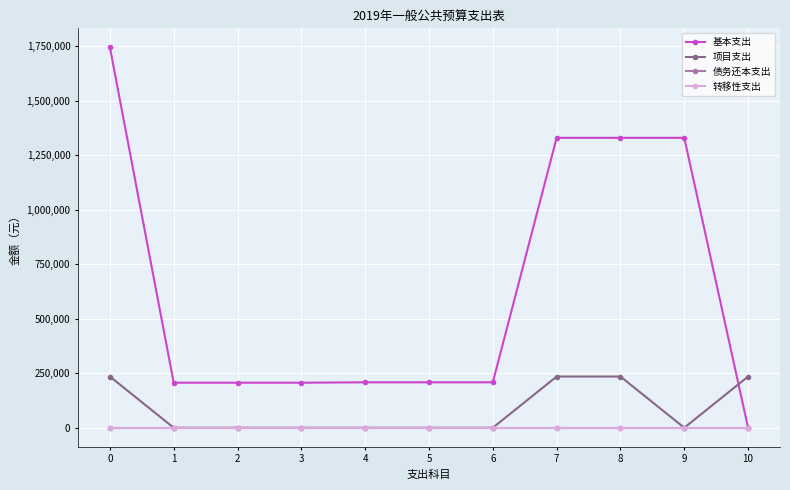

Reading right to left, what are all the values shown in this chart?

基本支出: 10=0	9=1330031	8=1330031	7=1330031	6=208512	5=208512	4=208512	3=206575	2=206575	1=206575	0=1745118
项目支出: 10=235000	9=0	8=235000	7=235000	6=0	5=0	4=0	3=0	2=0	1=0	0=235000
债务还本支出: 10=0	9=0	8=0	7=0	6=0	5=0	4=0	3=0	2=0	1=0	0=0
转移性支出: 10=0	9=0	8=0	7=0	6=0	5=0	4=0	3=0	2=0	1=0	0=0